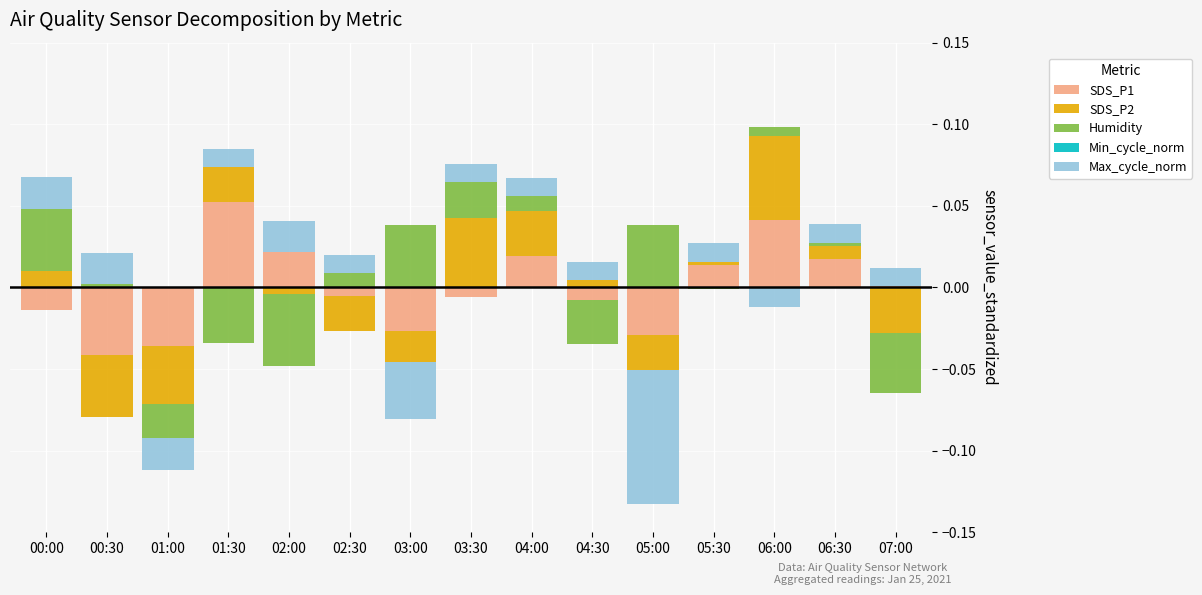

The Min_cycle_norm series shows 0.0 at 07:00. True or false?

True